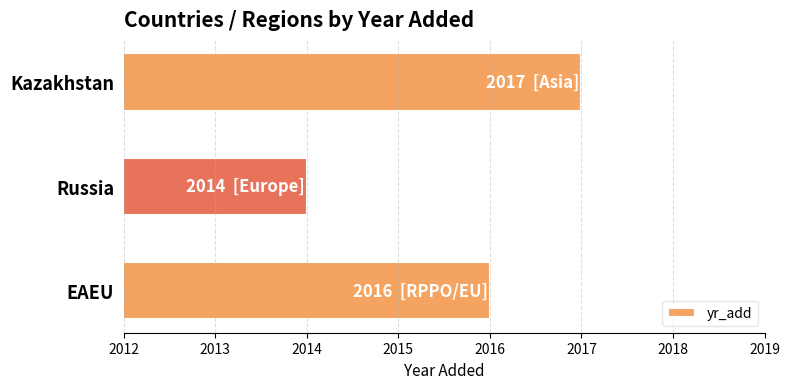

Rank the categories by value from highest to lowest.

Kazakhstan, EAEU, Russia